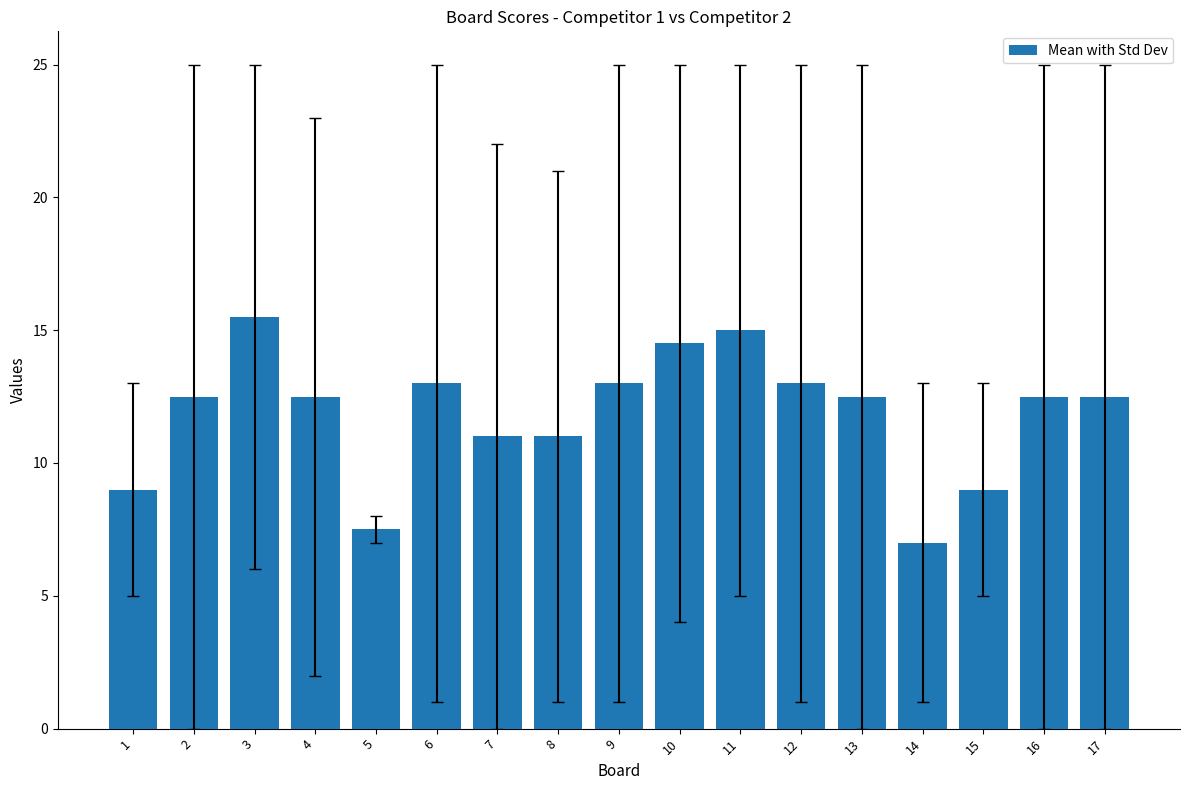

Reading right to left, transcribe all the data shown in this chart.

12.5	12.5	9.0	7.0	12.5	13.0	15.0	14.5	13.0	11.0	11.0	13.0	7.5	12.5	15.5	12.5	9.0